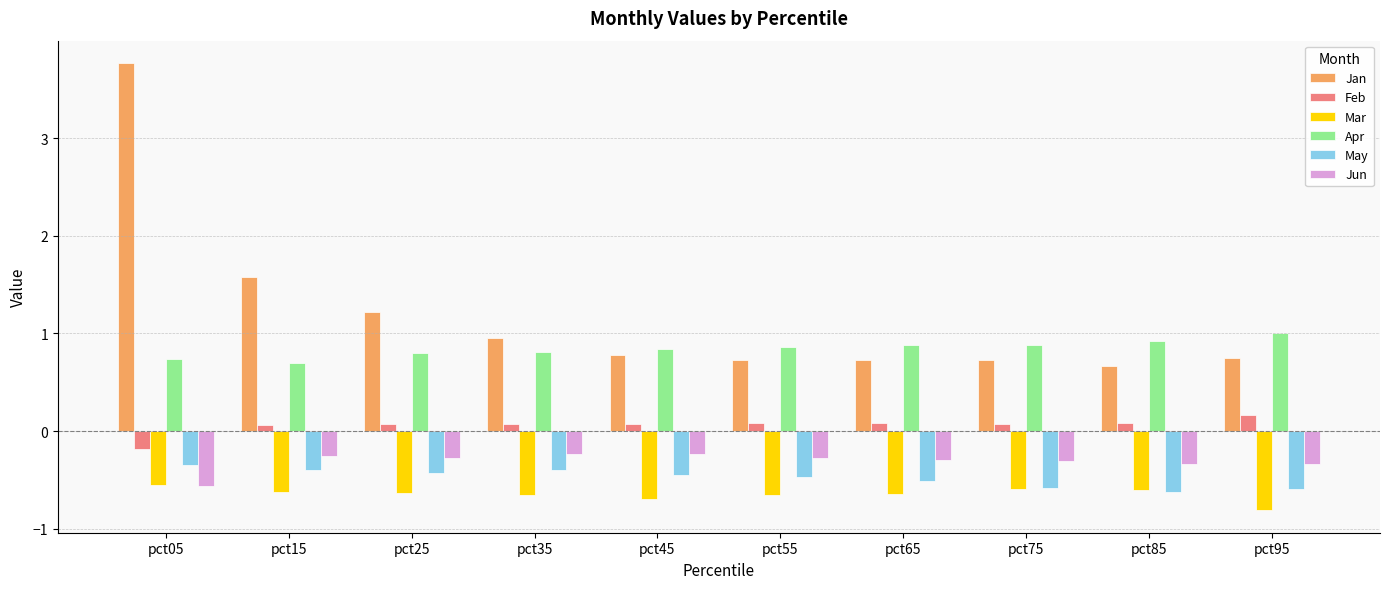

Which series has the largest range (max minus min)?

Jan